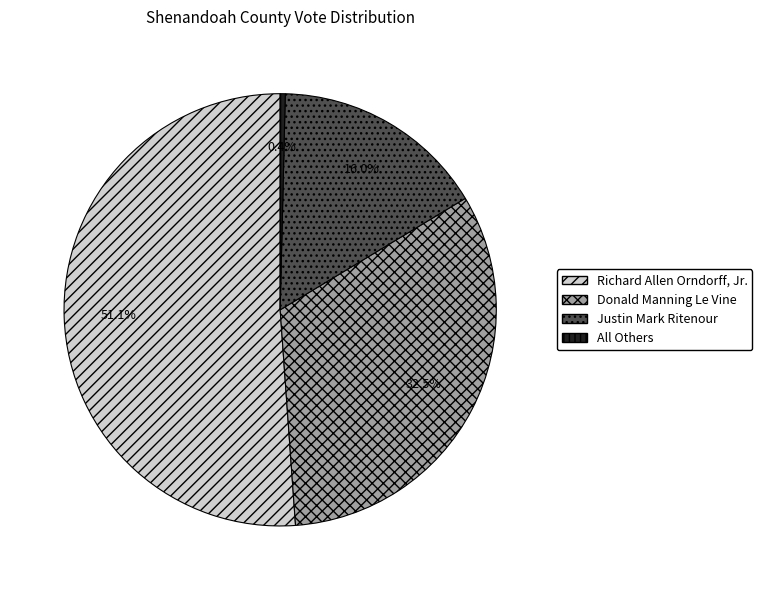

Do All Others and Richard Allen Orndorff, Jr. together represent more than half of the pie?

Yes